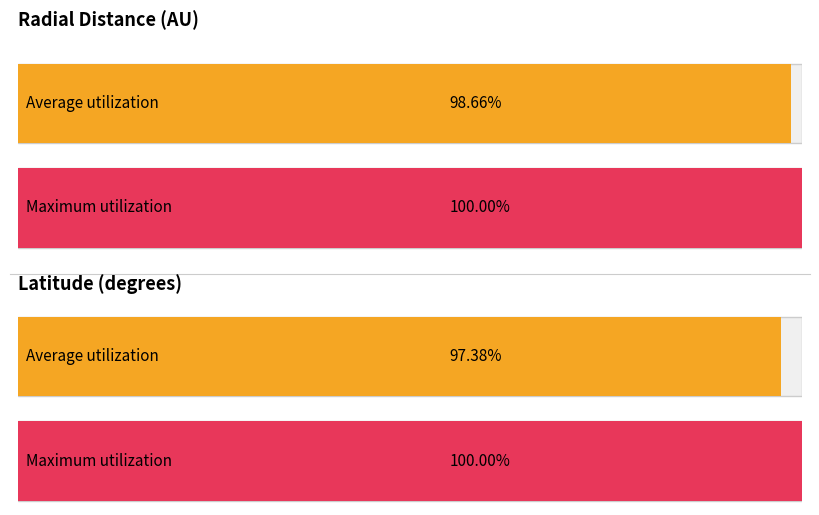

Which series changed the most between 12 and 15?

Average utilization